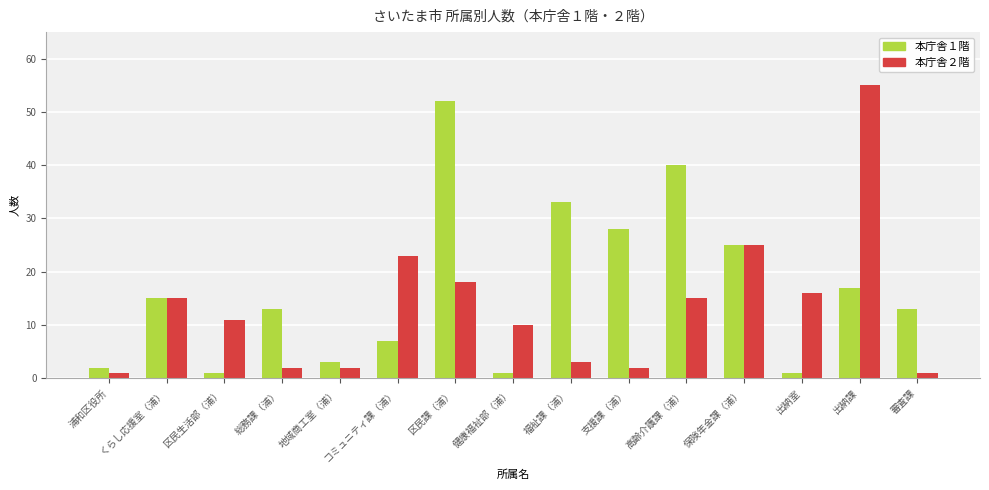

At which label is 本庁舎１階 closest to 26?

保険年金課（浦）